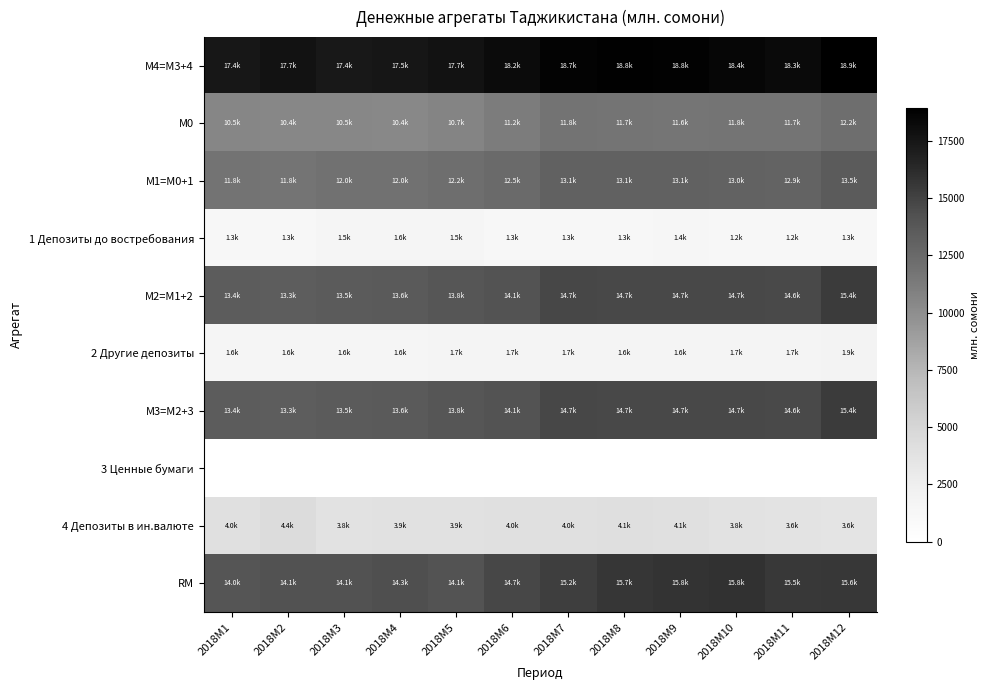

Reading right to left, transcribe all the data shown in this chart.

М4=M3+4: 2018M12=18944.7	2018M11=18255.8	2018M10=18443.3	2018M9=18755.4	2018M8=18797.5	2018M7=18721.0	2018M6=18160.4	2018M5=17742.3	2018M4=17465.3	2018M3=17370.4	2018M2=17690.3	2018M1=17391.8
М0: 2018M12=12189.9	2018M11=11719.4	2018M10=11755.0	2018M9=11618.8	2018M8=11737.9	2018M7=11809.7	2018M6=11176.8	2018M5=10655.4	2018M4=10422.4	2018M3=10458.0	2018M2=10438.4	2018M1=10523.8
М1=M0+1: 2018M12=13489.7	2018M11=12928.6	2018M10=12973.6	2018M9=13052.2	2018M8=13069.0	2018M7=13060.7	2018M6=12460.4	2018M5=12171.9	2018M4=11977.7	2018M3=11951.8	2018M2=11755.1	2018M1=11834.8
1 Депозиты до востребования: 2018M12=1299.8	2018M11=1209.2	2018M10=1218.7	2018M9=1433.4	2018M8=1331.1	2018M7=1251.0	2018M6=1283.5	2018M5=1516.5	2018M4=1555.2	2018M3=1493.8	2018M2=1316.7	2018M1=1311.1
М2=M1+2: 2018M12=15382.0	2018M11=14623.1	2018M10=14677.2	2018M9=14699.2	2018M8=14714.4	2018M7=14748.0	2018M6=14126.3	2018M5=13839.6	2018M4=13600.5	2018M3=13536.5	2018M2=13323.5	2018M1=13422.2
2 Другие депозиты: 2018M12=1892.4	2018M11=1694.5	2018M10=1703.6	2018M9=1647.0	2018M8=1645.4	2018M7=1687.3	2018M6=1665.9	2018M5=1667.7	2018M4=1622.9	2018M3=1584.7	2018M2=1568.4	2018M1=1587.4
М3=M2+3: 2018M12=15382.0	2018M11=14623.1	2018M10=14677.2	2018M9=14699.2	2018M8=14714.4	2018M7=14748.0	2018M6=14126.3	2018M5=13839.6	2018M4=13600.5	2018M3=13536.5	2018M2=13323.5	2018M1=13422.2
3 Ценные бумаги: 2018M12=0.0	2018M11=0.0	2018M10=0.0	2018M9=0.0	2018M8=0.0	2018M7=0.0	2018M6=0.0	2018M5=0.0	2018M4=0.0	2018M3=0.0	2018M2=0.0	2018M1=0.0
4 Депозиты в ин.валюте: 2018M12=3562.6	2018M11=3632.7	2018M10=3766.0	2018M9=4056.2	2018M8=4083.2	2018M7=3973.0	2018M6=4034.1	2018M5=3902.7	2018M4=3864.8	2018M3=3834.0	2018M2=4366.8	2018M1=3969.6
RM: 2018M12=15593.8	2018M11=15500.9	2018M10=15846.1	2018M9=15791.8	2018M8=15659.3	2018M7=15183.0	2018M6=14745.1	2018M5=14100.9	2018M4=14334.6	2018M3=14146.6	2018M2=14140.0	2018M1=13951.6